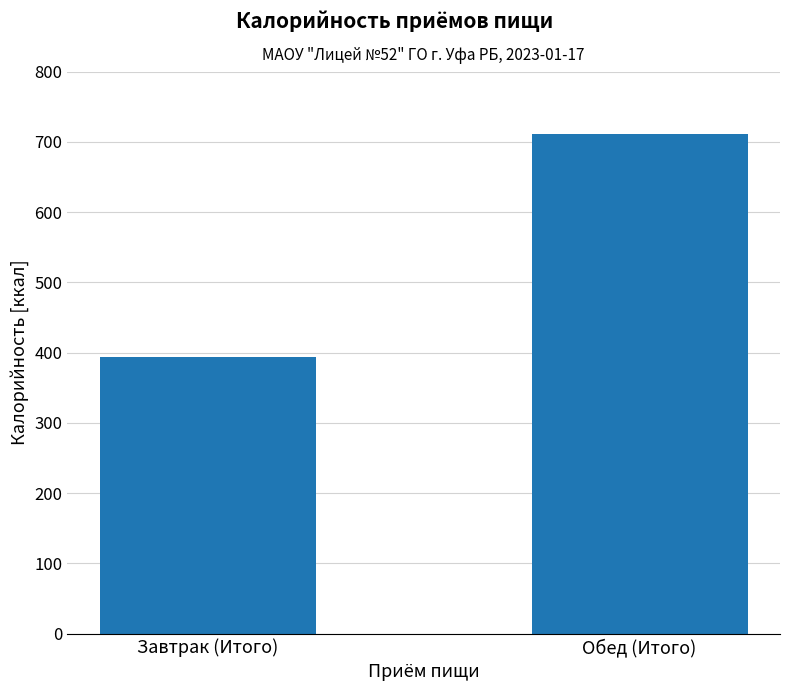

Reading right to left, transcribe all the data shown in this chart.

Обед (Итого)=711.1	Завтрак (Итого)=394.0